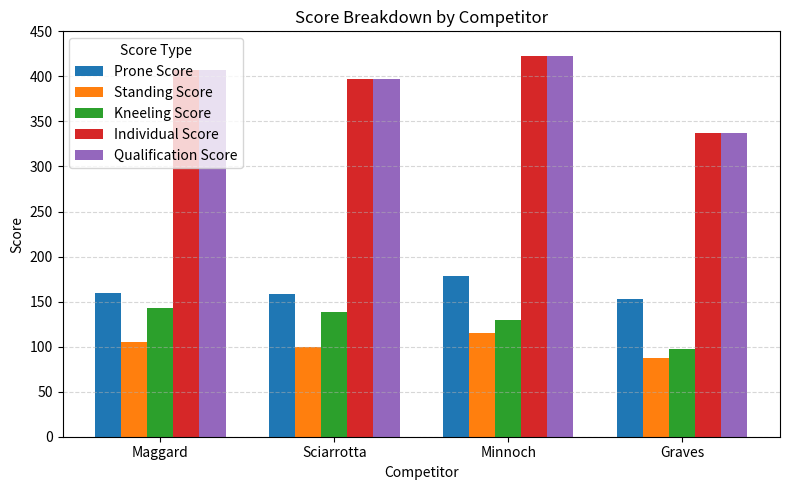

True or false: Standing Score has a value of 41 at Sciarrotta.

False